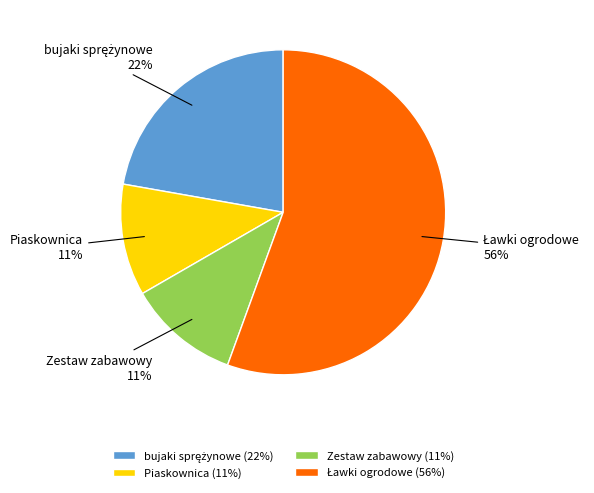

Is Piaskownica the majority of the pie?

No